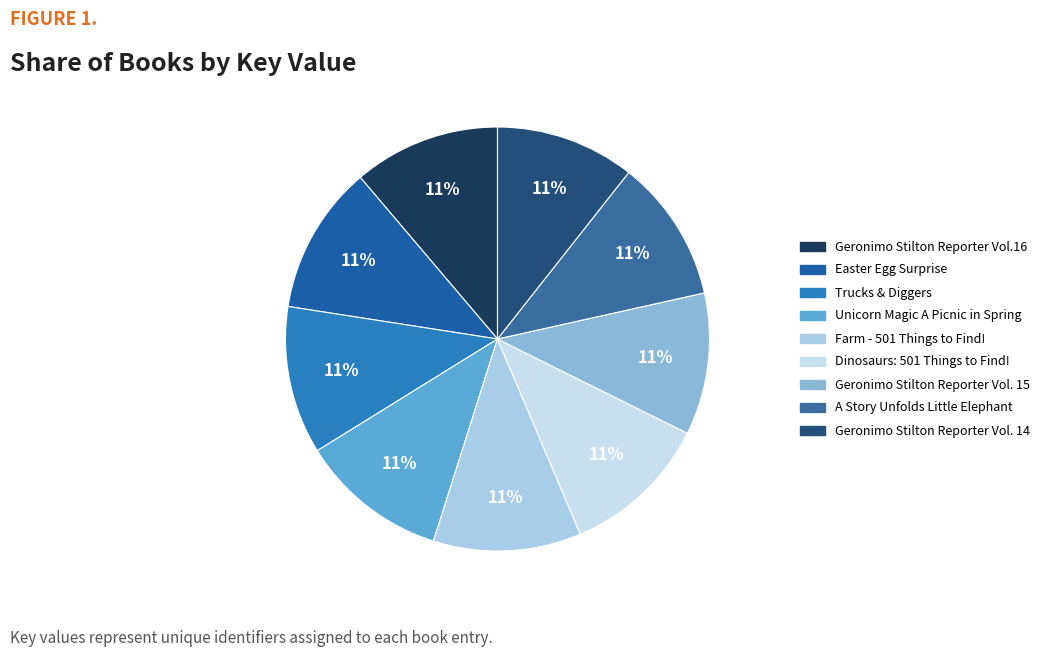

True or false: A Story Unfolds Little Elephant accounts for 17% of the total.

False